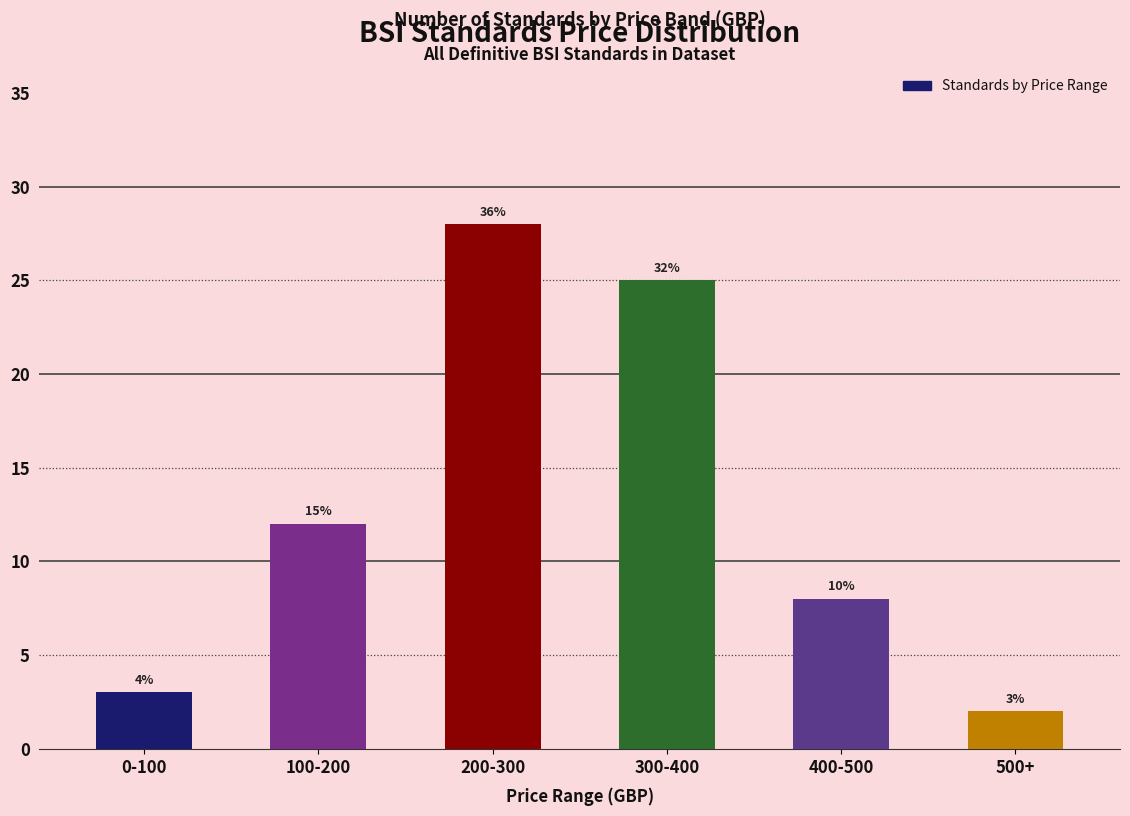

Are the bars horizontal?

No